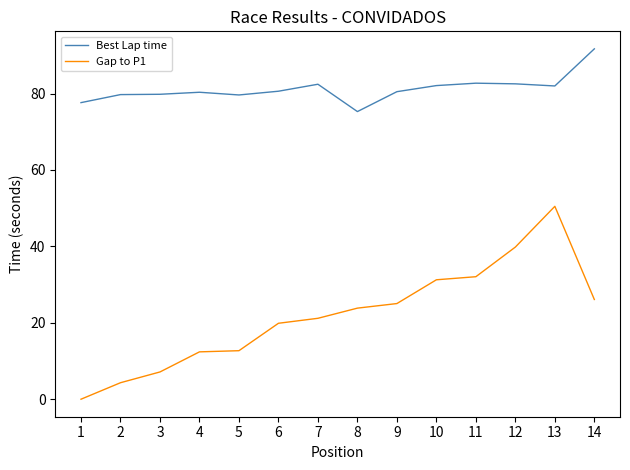

What is the difference between the highest and lowest values at 7?

61.3